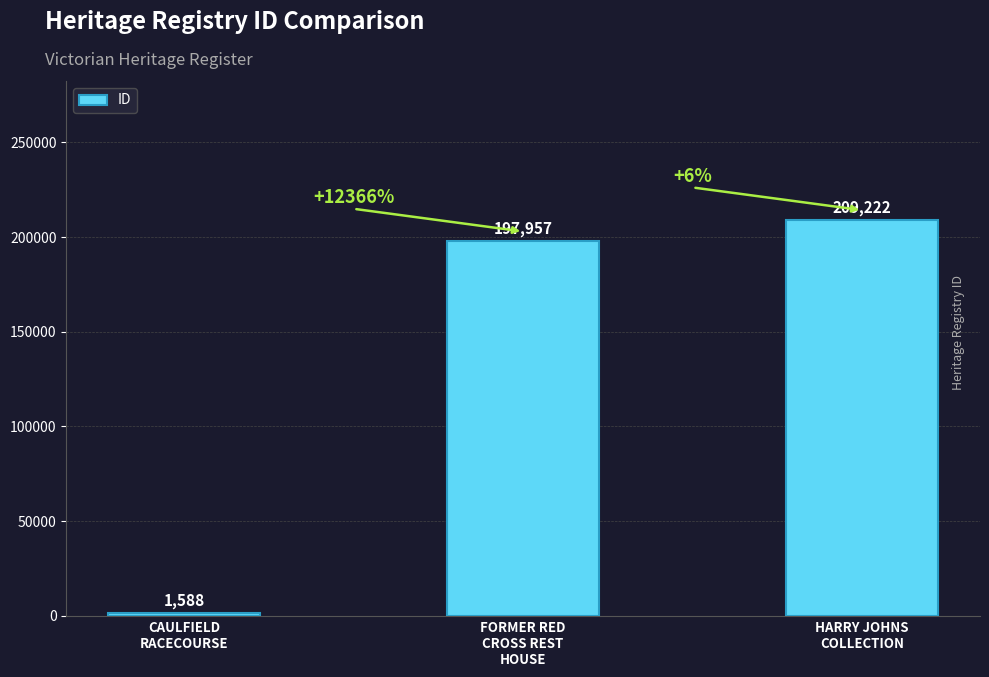

How many distinct data groups are displayed?

1